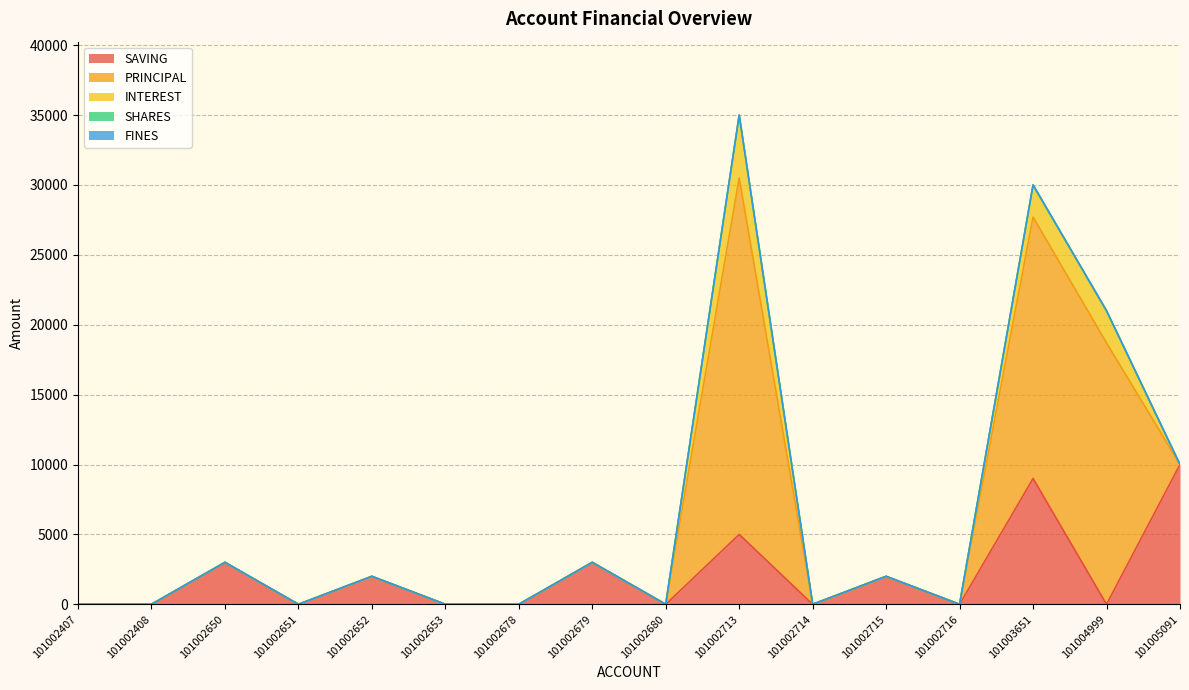

Reading left to right, what are all the values shown in this chart?

SAVING: 101002407=0	101002408=0	101002650=3000	101002651=0	101002652=2000	101002653=0	101002678=0	101002679=3000	101002680=0	101002713=5000	101002714=0	101002715=2000	101002716=0	101003651=9000	101004999=0	101005091=10000
PRINCIPAL: 101002407=0	101002408=0	101002650=0	101002651=0	101002652=0	101002653=0	101002678=0	101002679=0	101002680=0	101002713=25500	101002714=0	101002715=0	101002716=0	101003651=18700	101004999=18700	101005091=0
INTEREST: 101002407=0	101002408=0	101002650=0	101002651=0	101002652=0	101002653=0	101002678=0	101002679=0	101002680=0	101002713=4500	101002714=0	101002715=0	101002716=0	101003651=2300	101004999=2300	101005091=0
SHARES: 101002407=0	101002408=0	101002650=0	101002651=0	101002652=0	101002653=0	101002678=0	101002679=0	101002680=0	101002713=0	101002714=0	101002715=0	101002716=0	101003651=0	101004999=0	101005091=0
FINES: 101002407=0	101002408=0	101002650=0	101002651=0	101002652=0	101002653=0	101002678=0	101002679=0	101002680=0	101002713=0	101002714=0	101002715=0	101002716=0	101003651=0	101004999=0	101005091=0